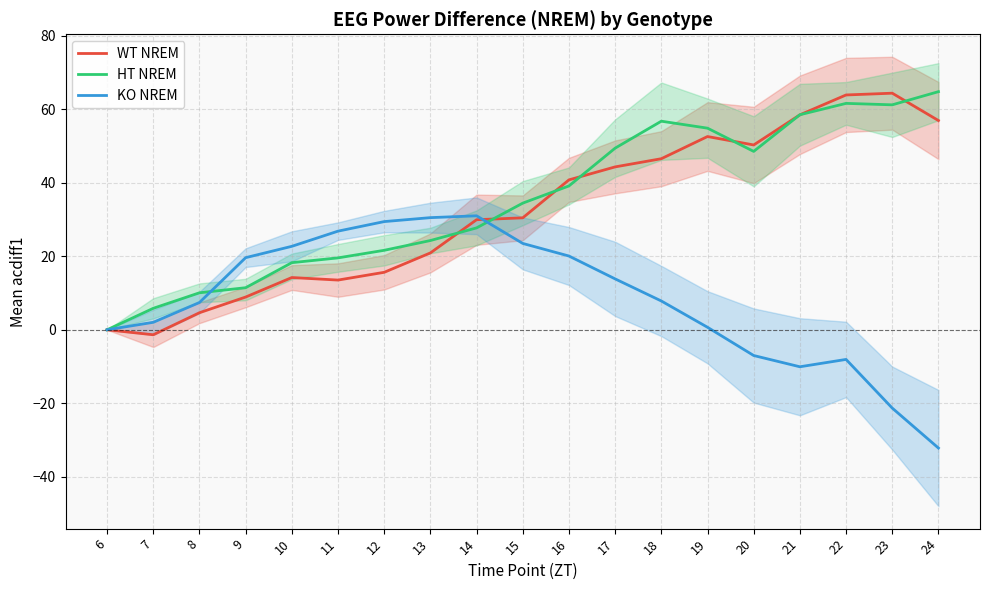

At how many categories does at least one series exceed -26?

19